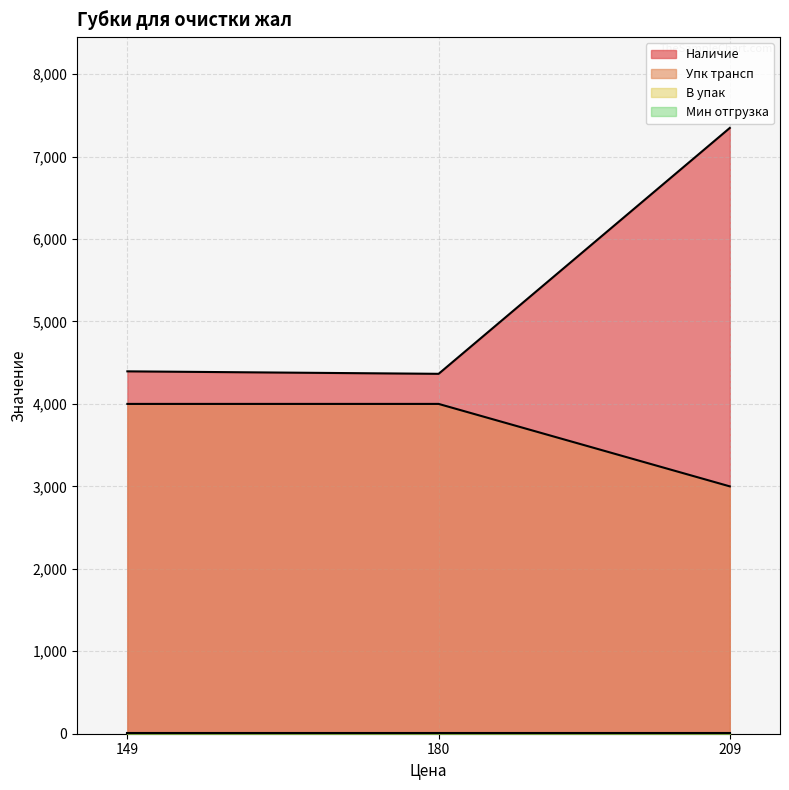

Between 149 and 209, which series saw the biggest shift?

Наличие